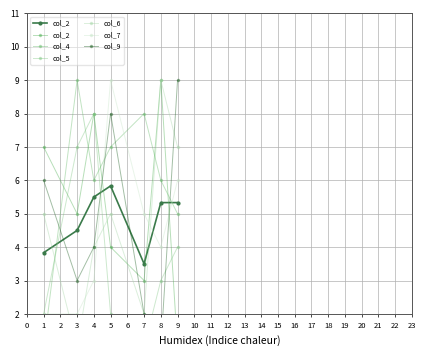

Where is the first local maximum for col_9?

5